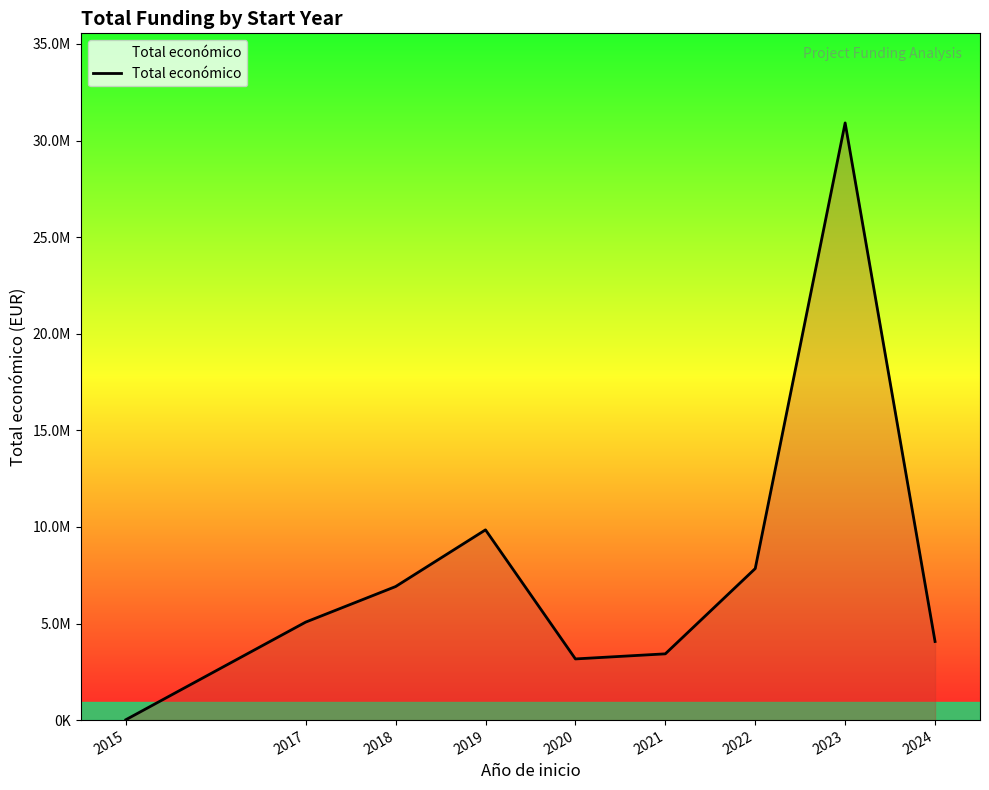

Where does the data first go above 5072308?

2018